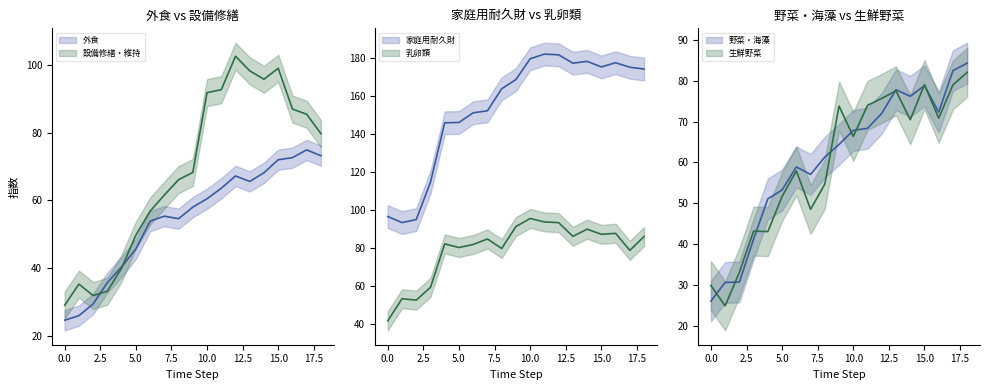

Which series has the largest total across all categories?

家庭用耐久財